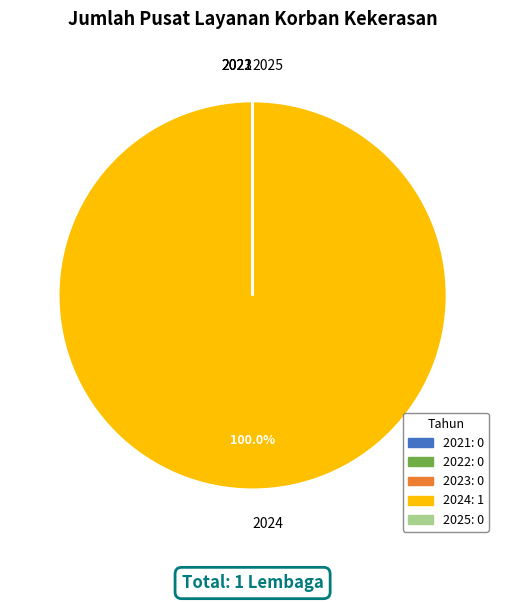

Which slice is the largest?

2024